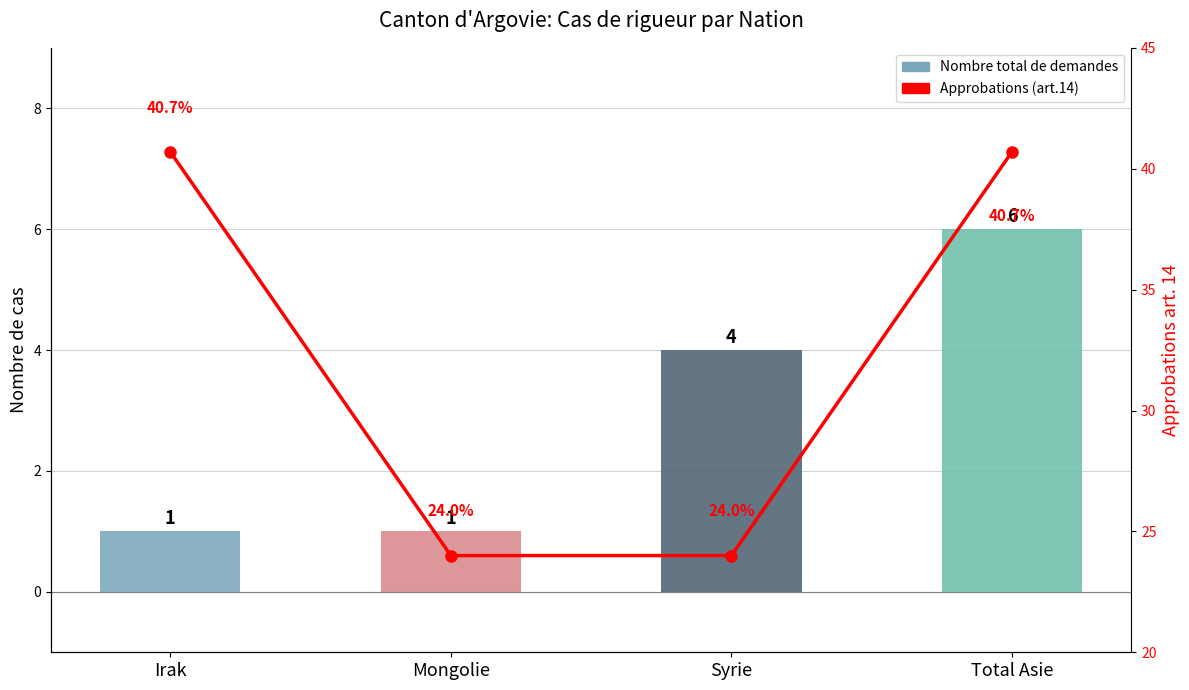

Which series has the largest range (max minus min)?

Approbations (art.14)